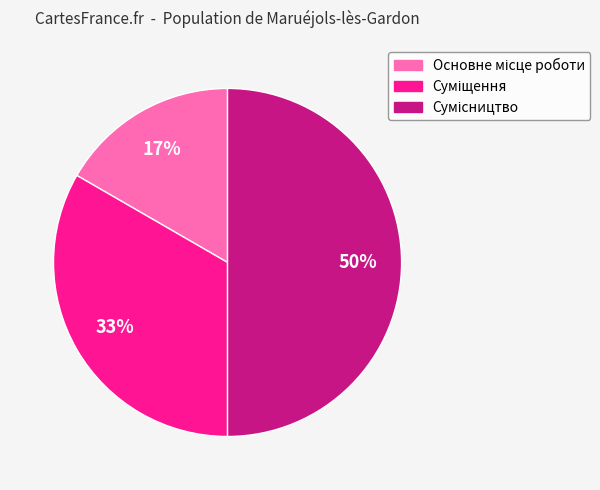

How many segments does this pie chart have?

3